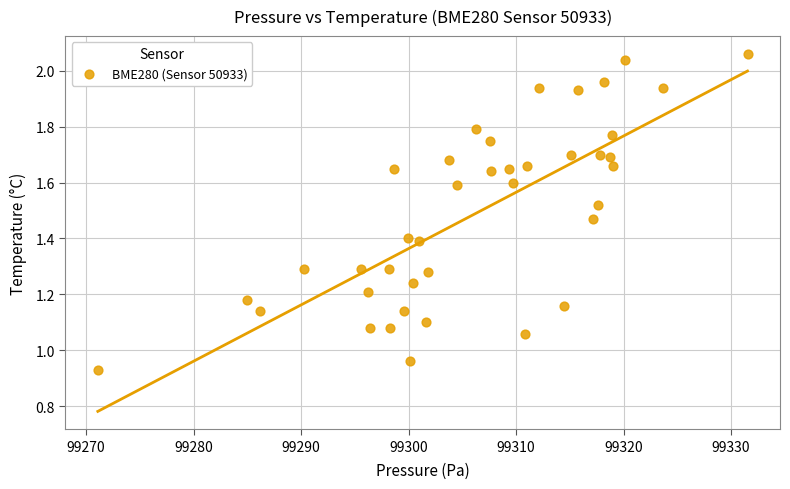

What is the range of X values (max minus min)?

60.4